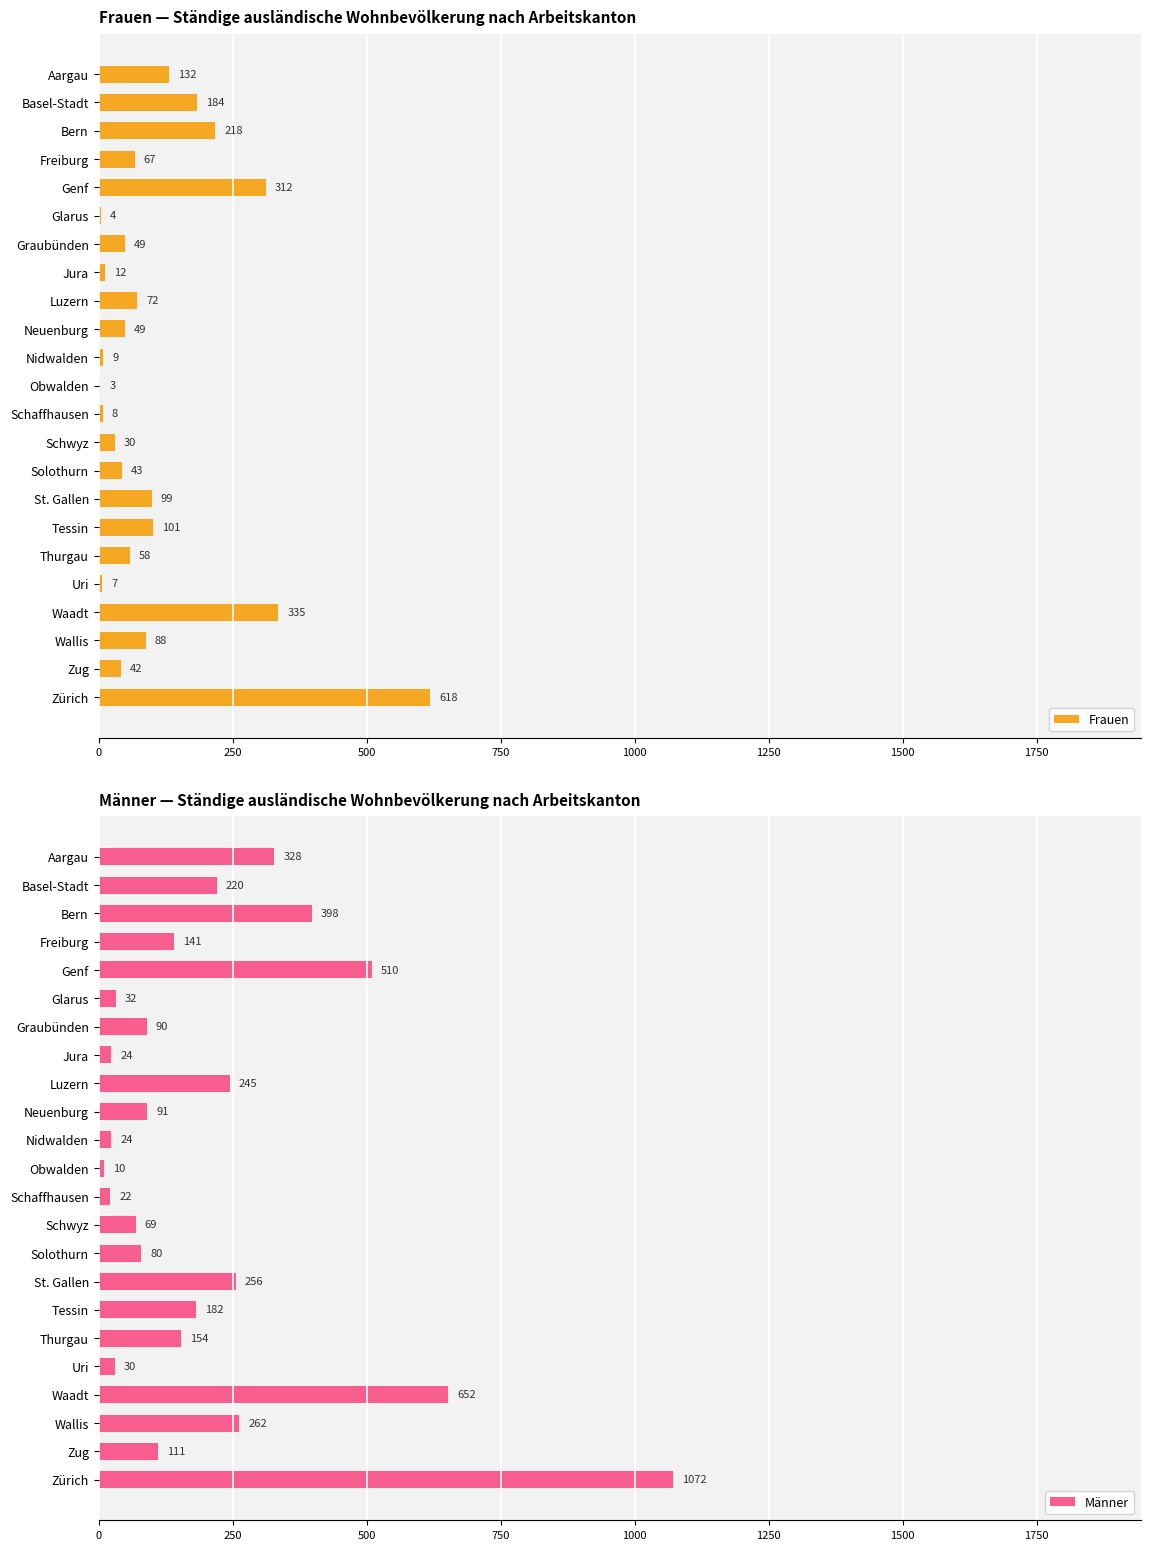

What is the value of the Frauen bar at the 8th from the left?

12